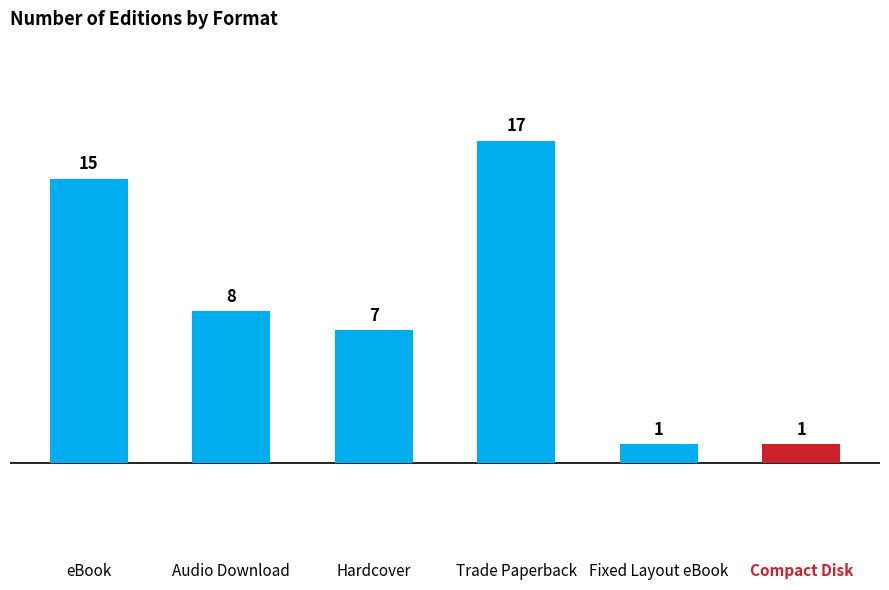

How many bars are there in total?

6